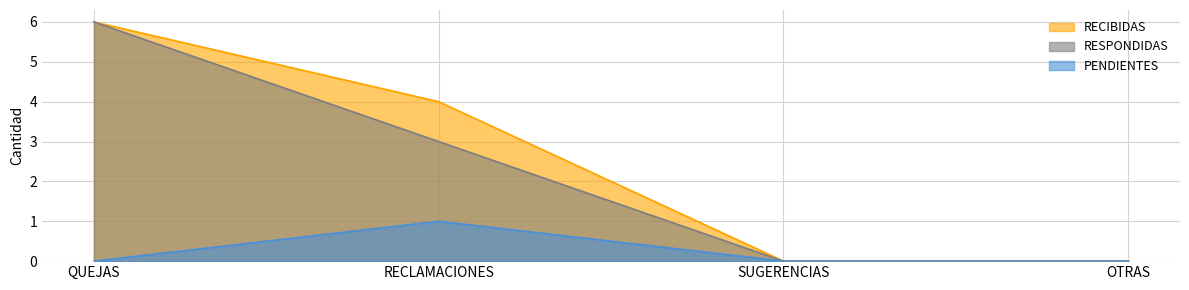

Reading left to right, list all the values displayed in this chart.

RECIBIDAS: QUEJAS=6	RECLAMACIONES=4	SUGERENCIAS=0	OTRAS=0
RESPONDIDAS: QUEJAS=6	RECLAMACIONES=3	SUGERENCIAS=0	OTRAS=0
PENDIENTES: QUEJAS=0	RECLAMACIONES=1	SUGERENCIAS=0	OTRAS=0